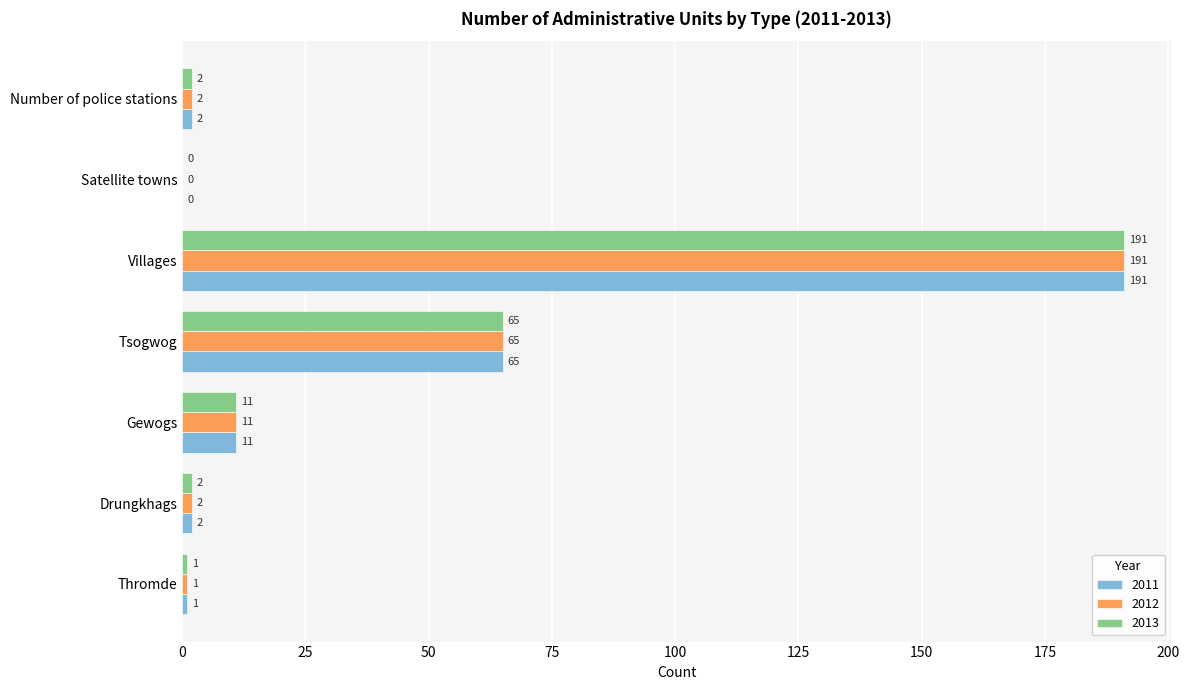

Is the value of 2012 at Gewogs greater than the value of 2011 at Villages?

No